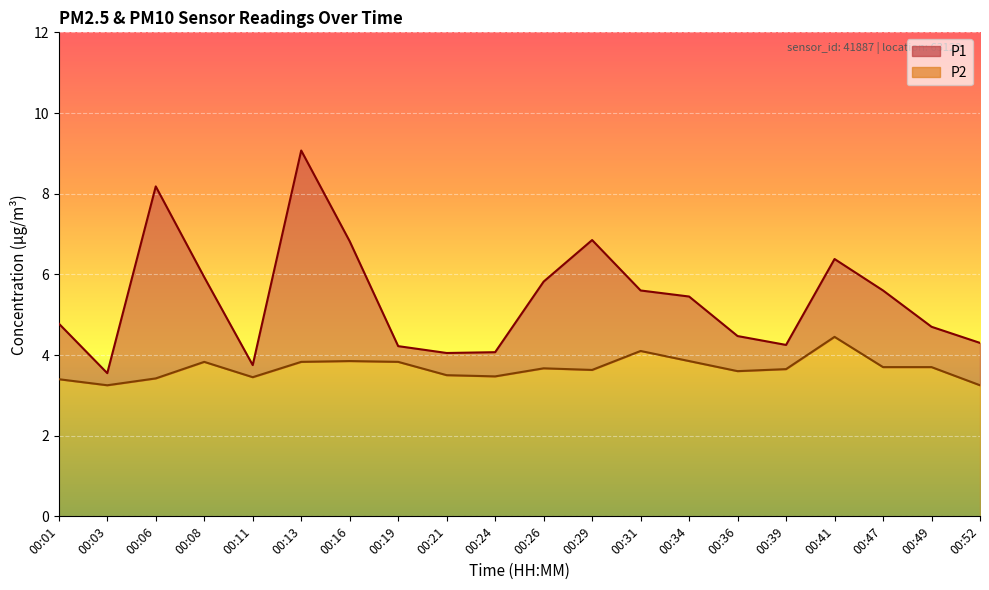

At which label does P1 first exceed 5?

00:06